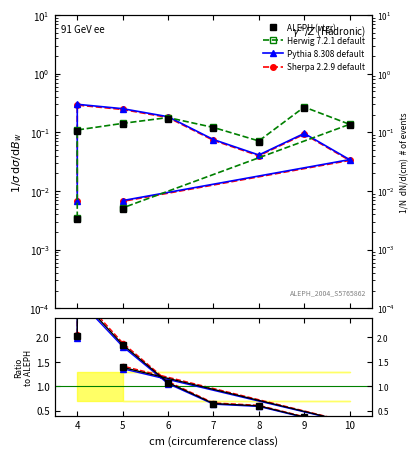

True or false: Pythia 8.308 default has a value of 0.0 at 8.

True